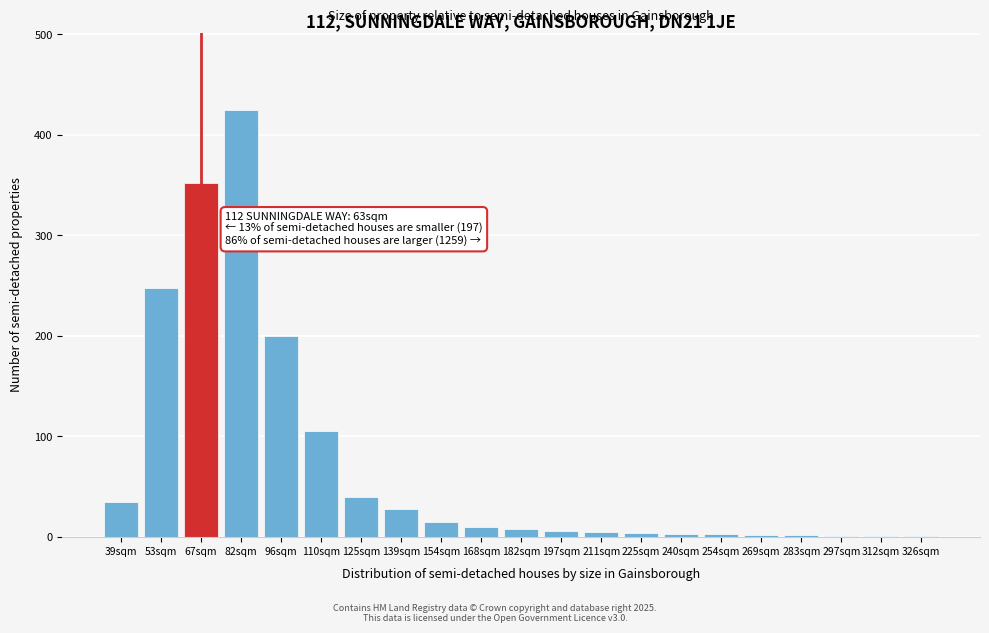

The value at 125sqm is 40. True or false?

True